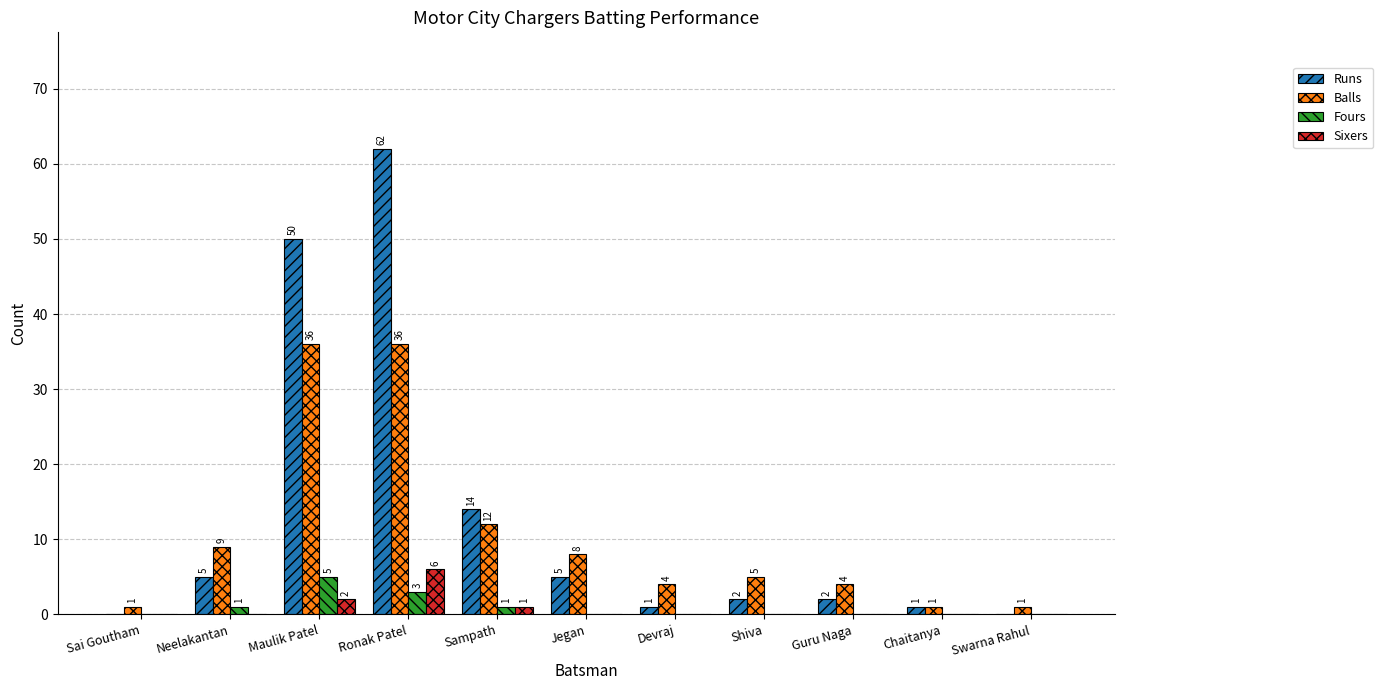

At which label does Balls first exceed 5?

Neelakantan